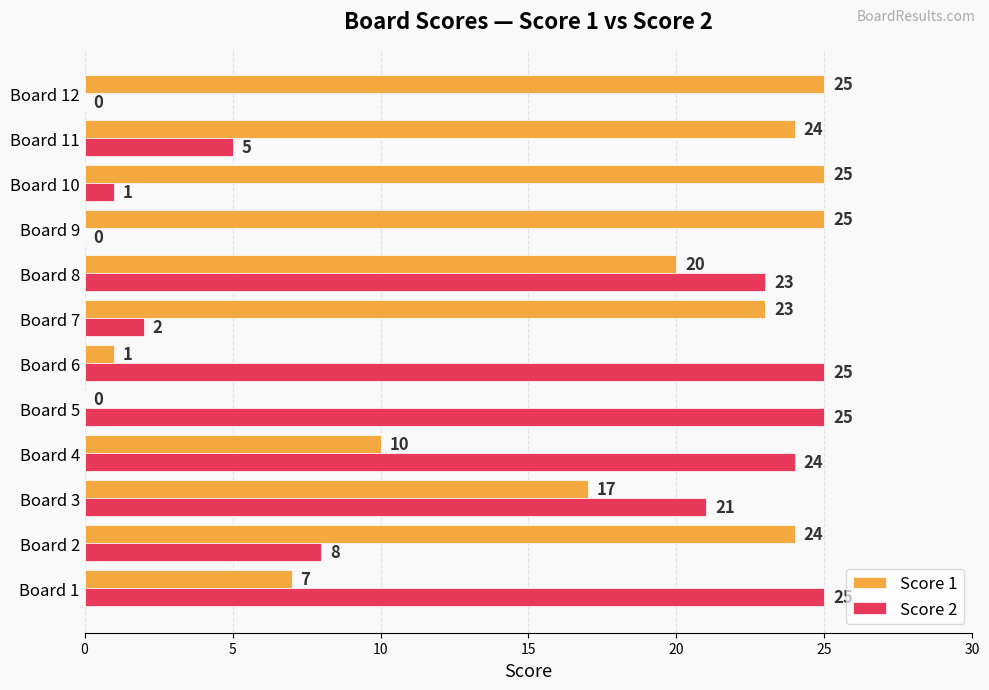

Where is Score 1 nearest to the value 12?

Board 4